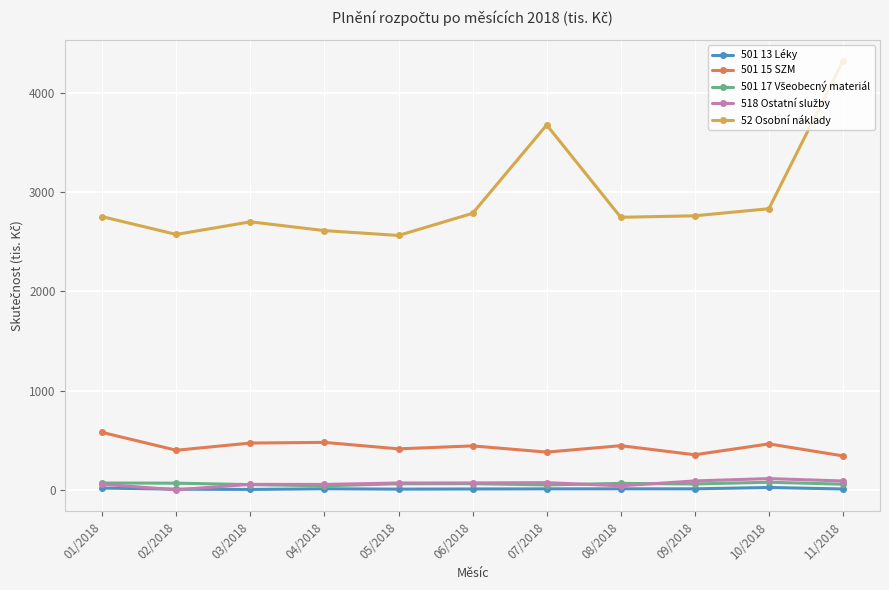

What is the label of the 7th point from the left?

07/2018